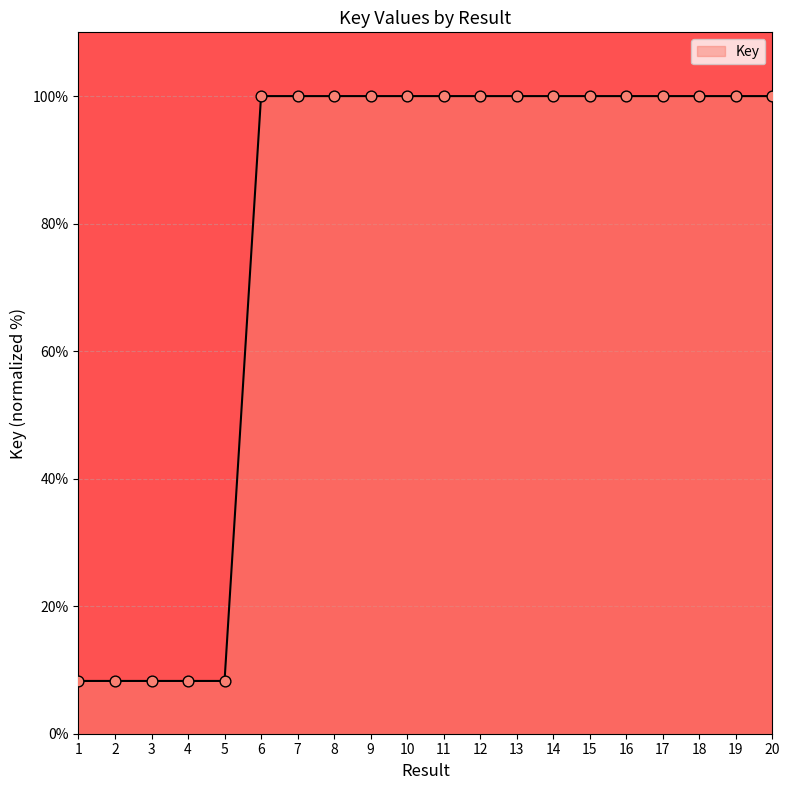

What is the change in value from 4 to 11?

+91.7